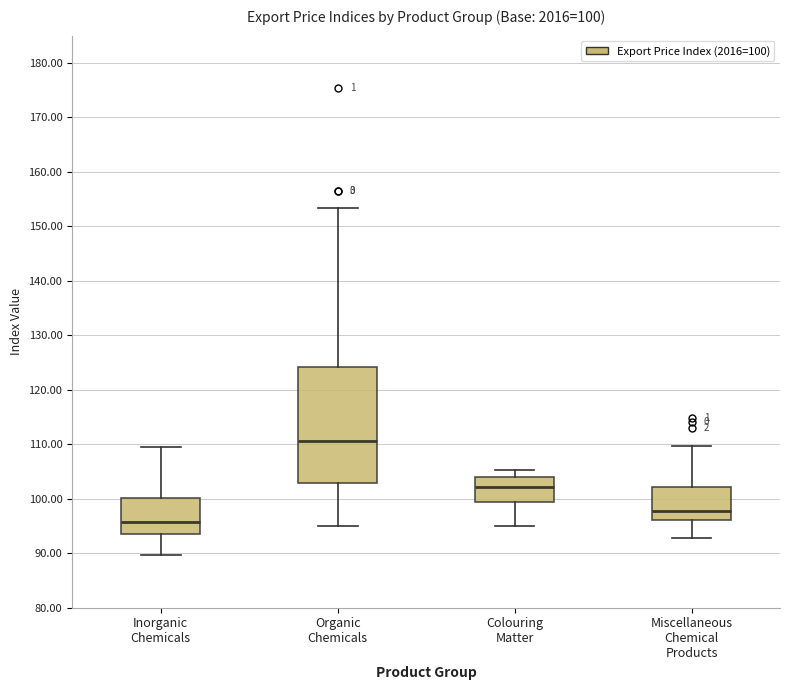

Which box's median line is the lowest?

Inorganic Chemicals